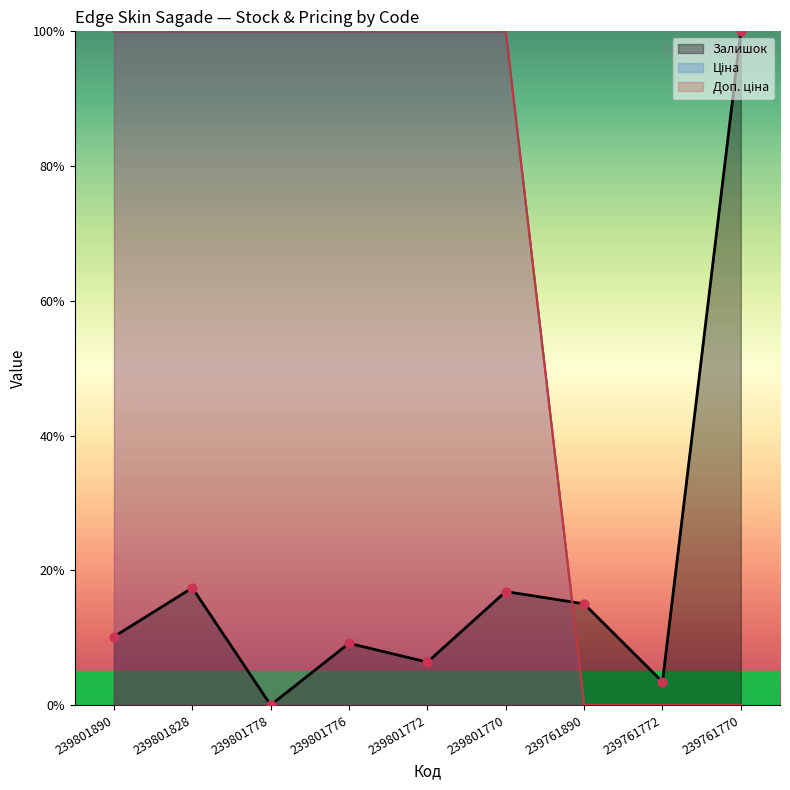

At how many categories does at least one series exceed 7?

8